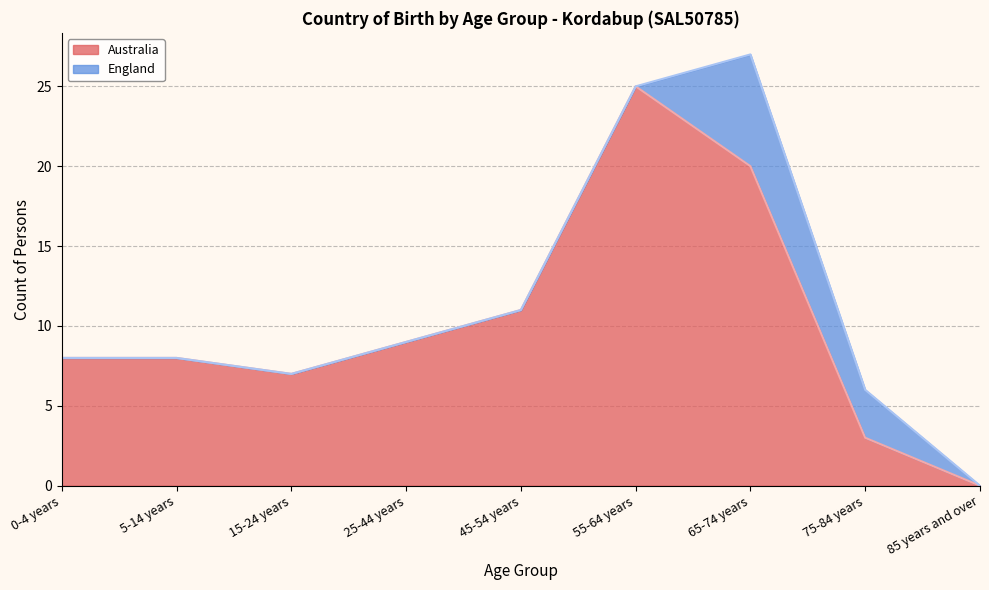

Rank the categories by value from highest to lowest.

55-64 years, 65-74 years, 45-54 years, 25-44 years, 0-4 years, 5-14 years, 15-24 years, 75-84 years, 85 years and over